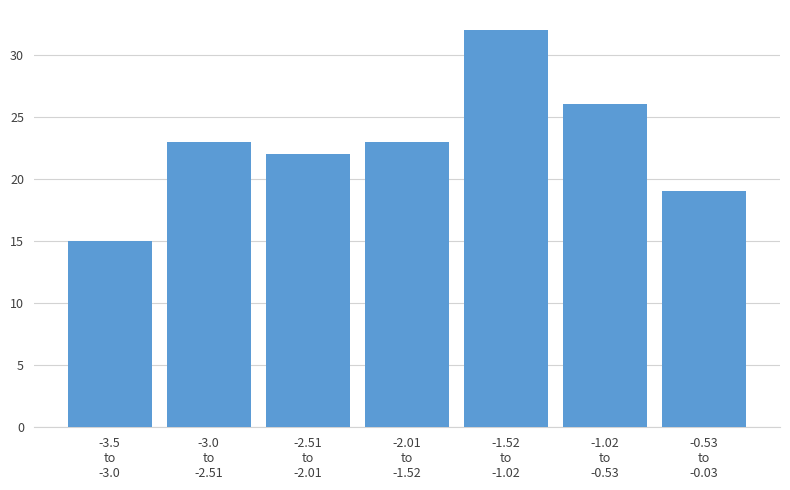

Reading left to right, what are all the values shown in this chart?

15	23	22	23	32	26	19